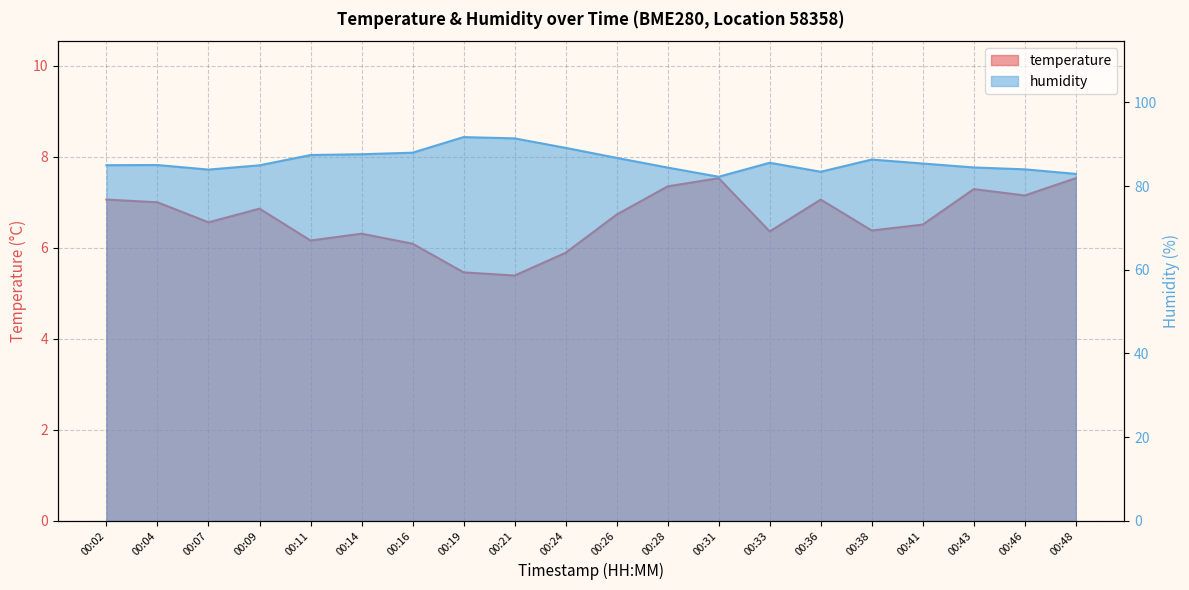

At which category does the chart reach its minimum across all series?

00:21